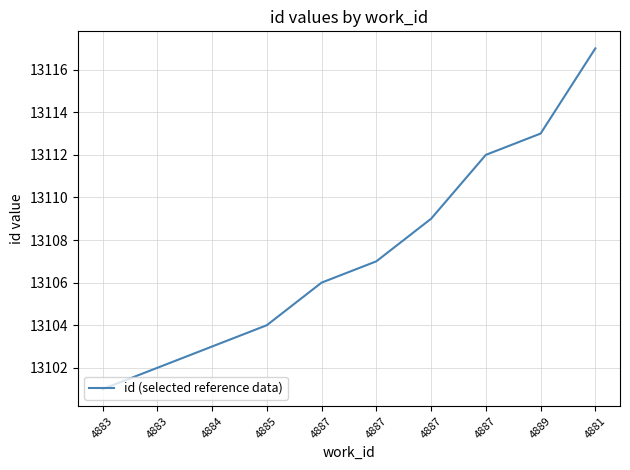

True or false: the data shows 13107 at 4887.

True